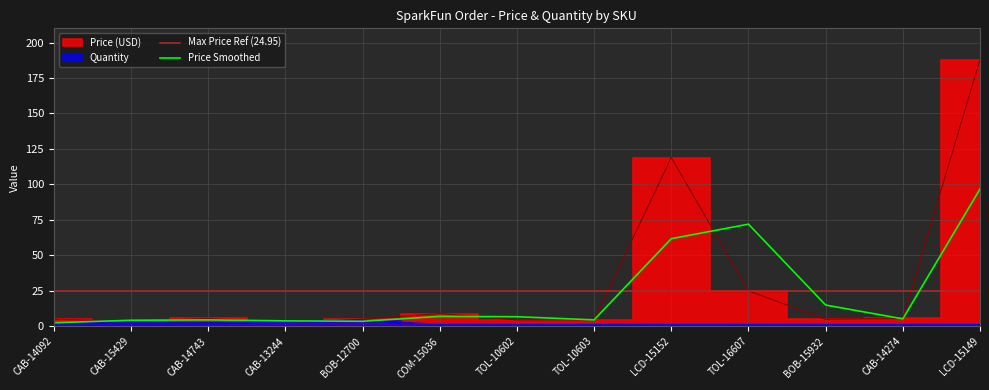

True or false: Quantity has a value of 1.0 at CAB-14274.

True